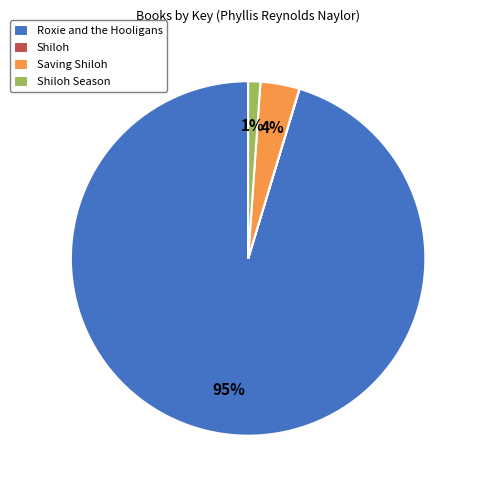

To the nearest percent, what is the average slice percentage?

25%